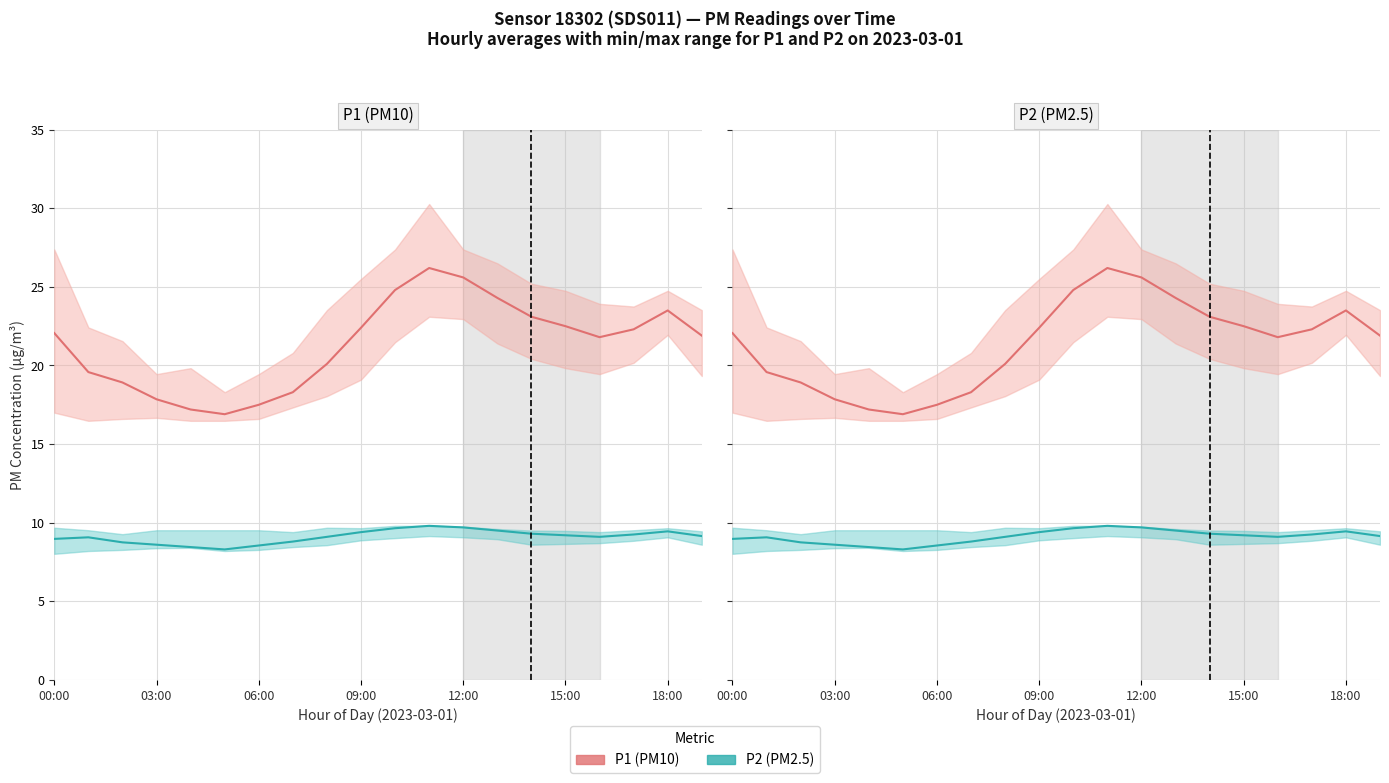

What is the spread (max minus min) of values at 19?

12.7